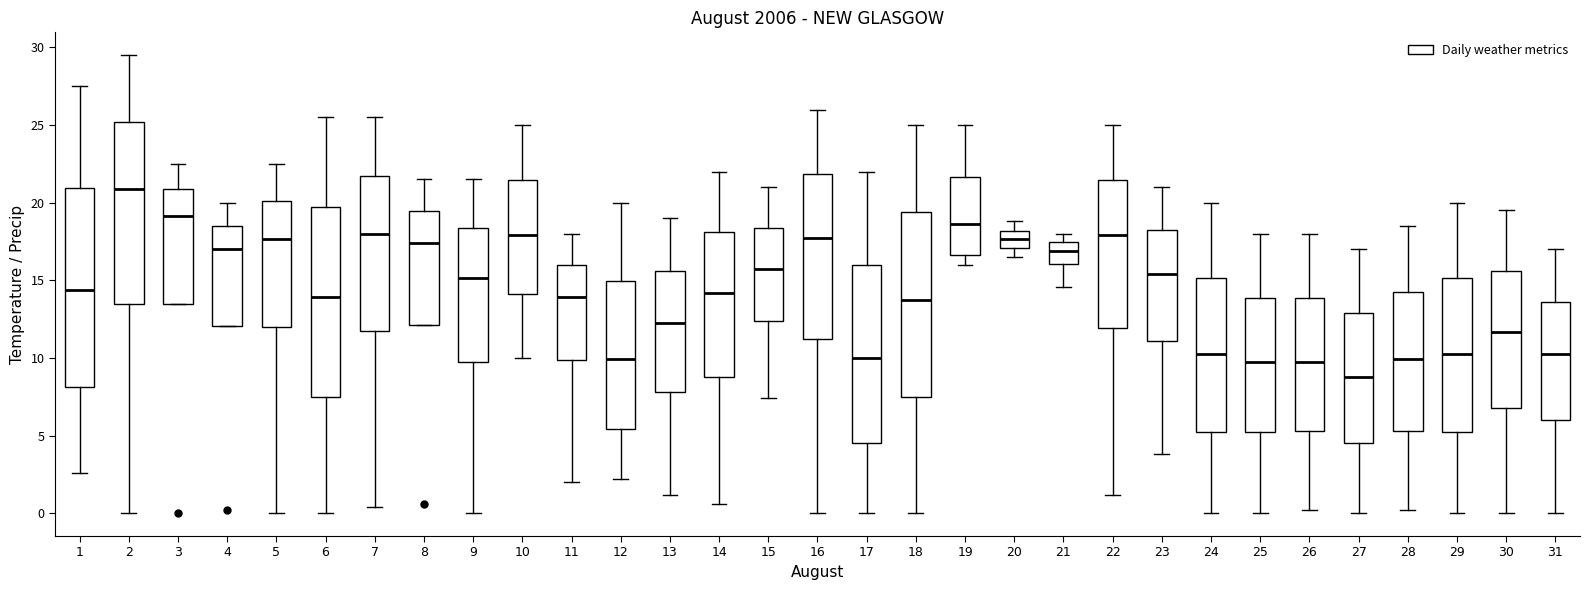

Where does the median line of the box at x = 29 sit on the y-axis? The values are not printed on the chart, so give them approximately, as read against the axis.

10.5